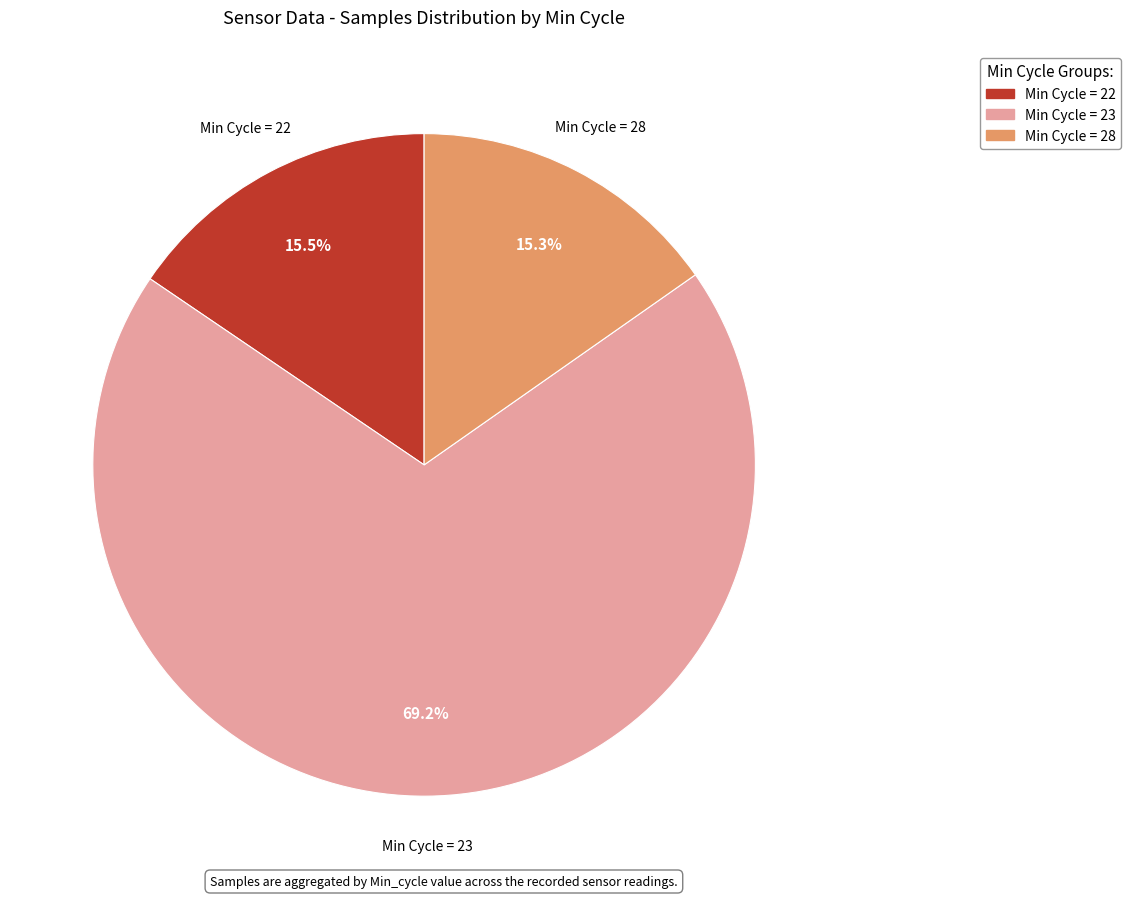

Does any single category account for the majority?

Yes